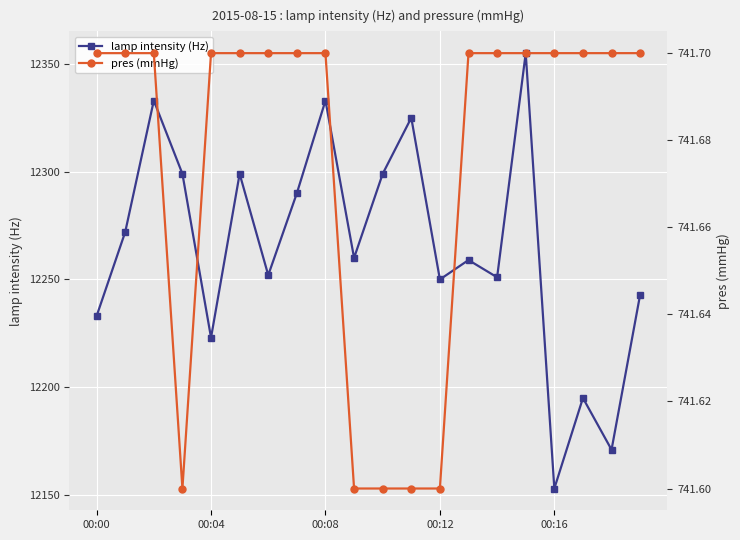

What is the sum of all lamp intensity (Hz) values?

245295